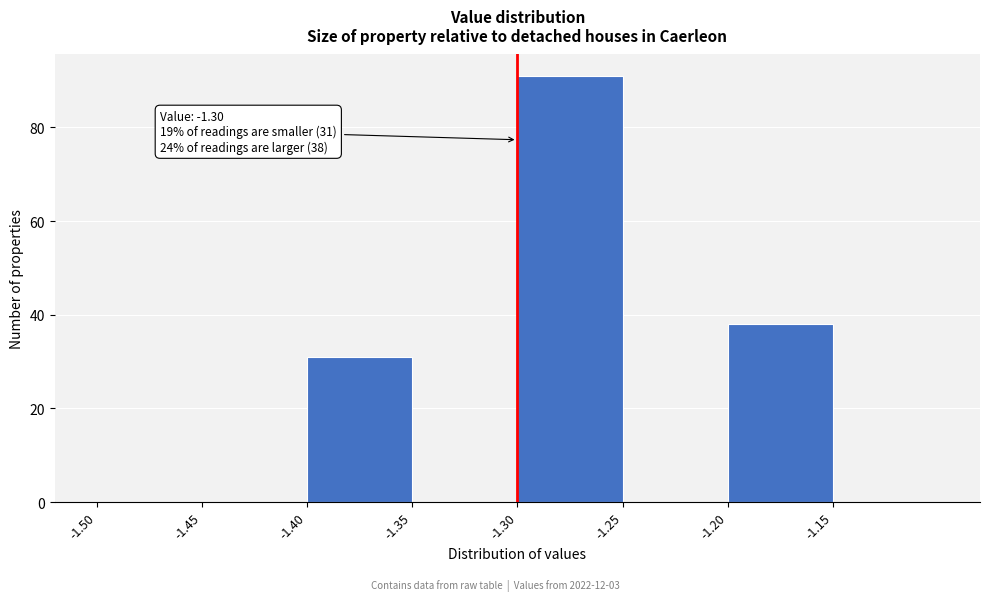

Which range on the x-axis has the tallest bar?

-1.30 to -1.25